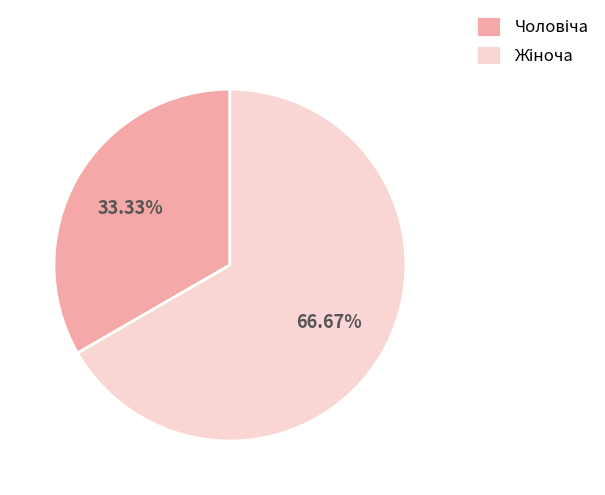

True or false: Жіноча accounts for 77% of the total.

False